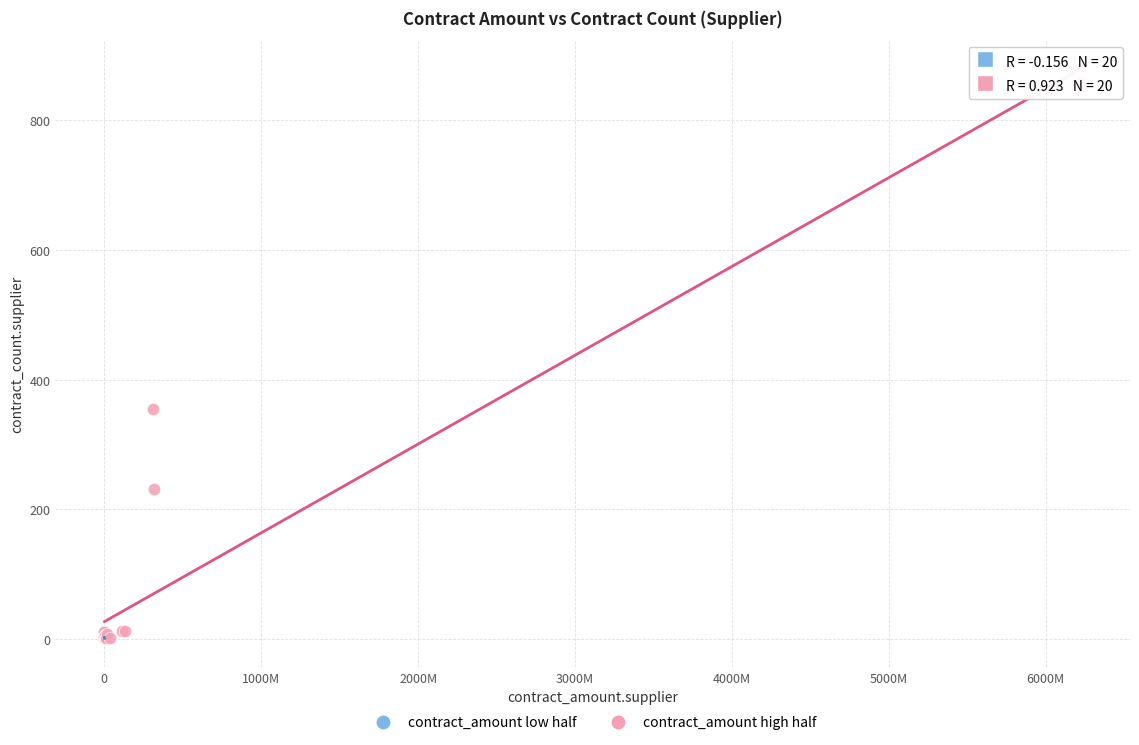

Which series has the widest spread of Y values?

contract_amount high half